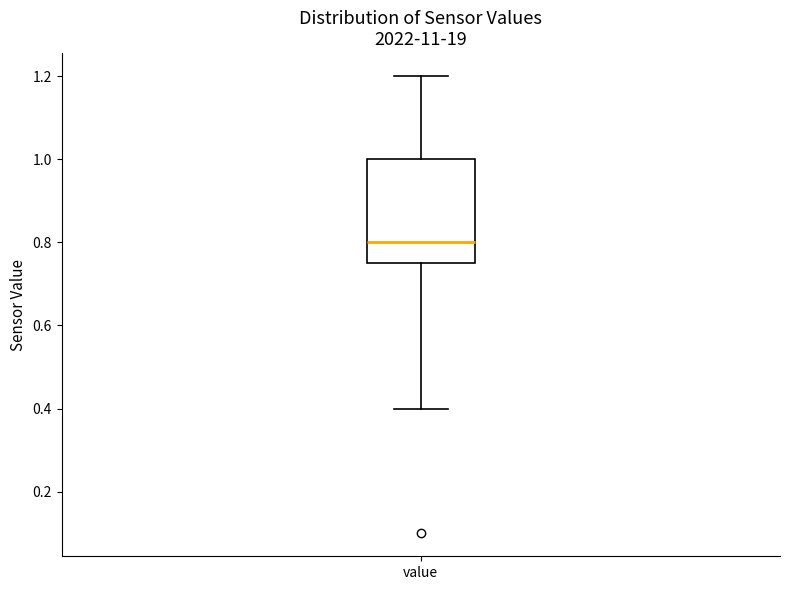

Read this box plot against the y-axis: the position of the median line, the range covered by the box, and the ends of both whiskers. The values are not printed on the chart, so give them approximately, as read against the axis.

median 0.80, box 0.76 to 1.00, whiskers 0.40 to 1.20